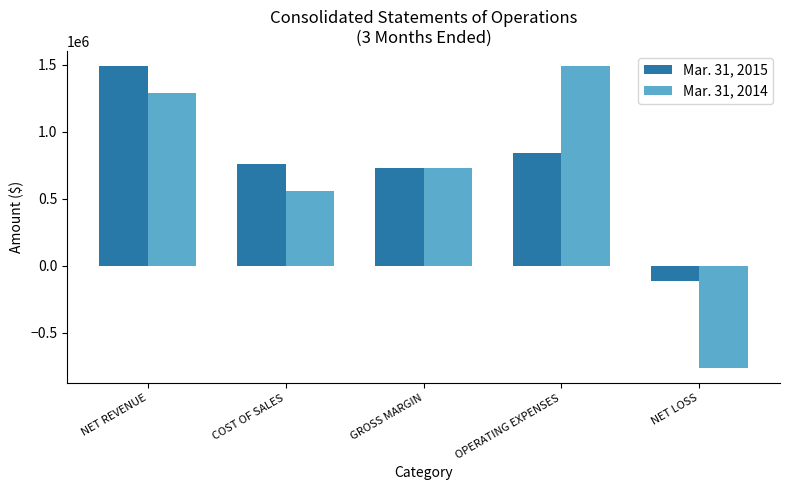

At how many categories does at least one series exceed 485961?

4